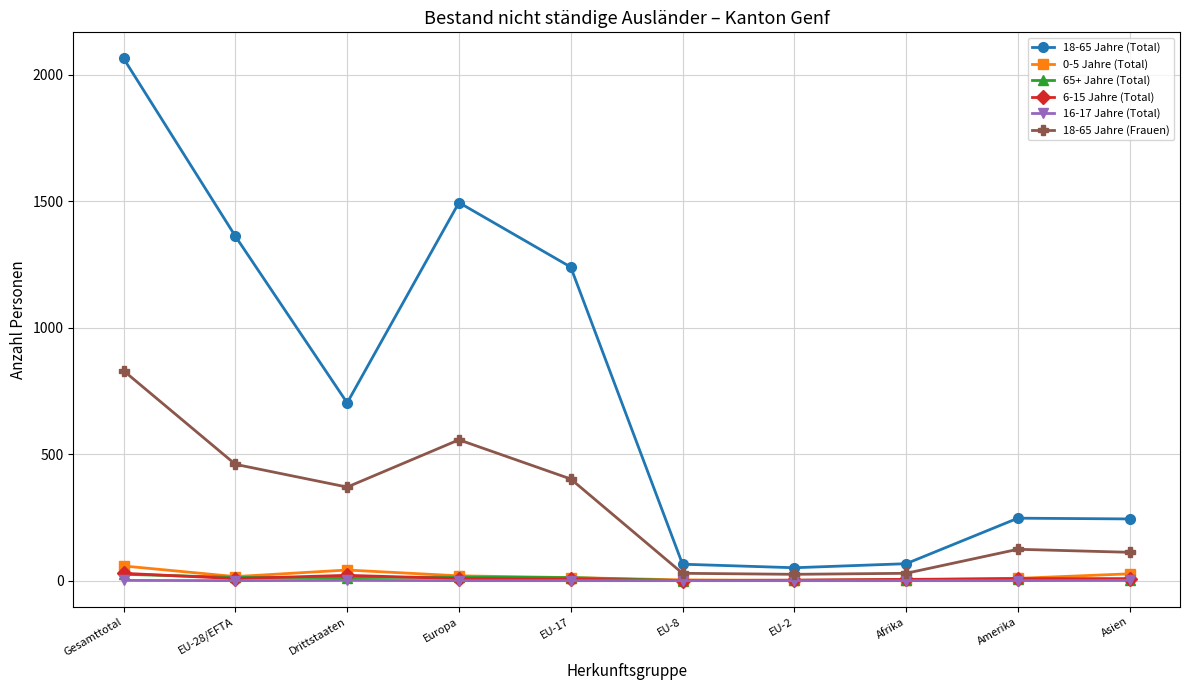

What is the label of the 2nd point from the left?

EU-28/EFTA